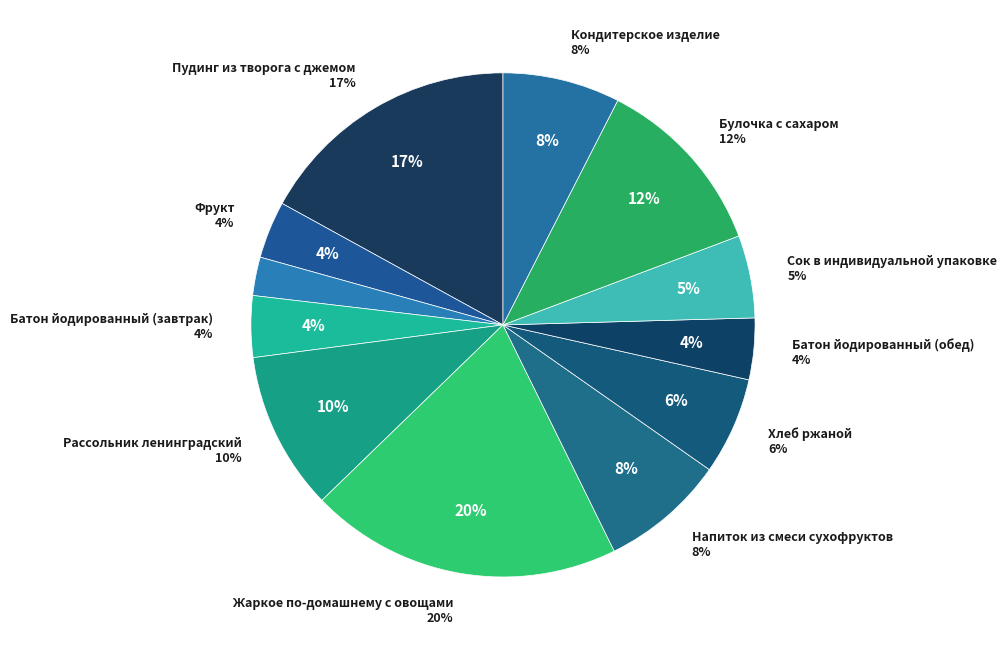

To the nearest percent, what is the difference between the Чай с низким содержанием сахара and Хлеб ржаной slice percentages?

4%